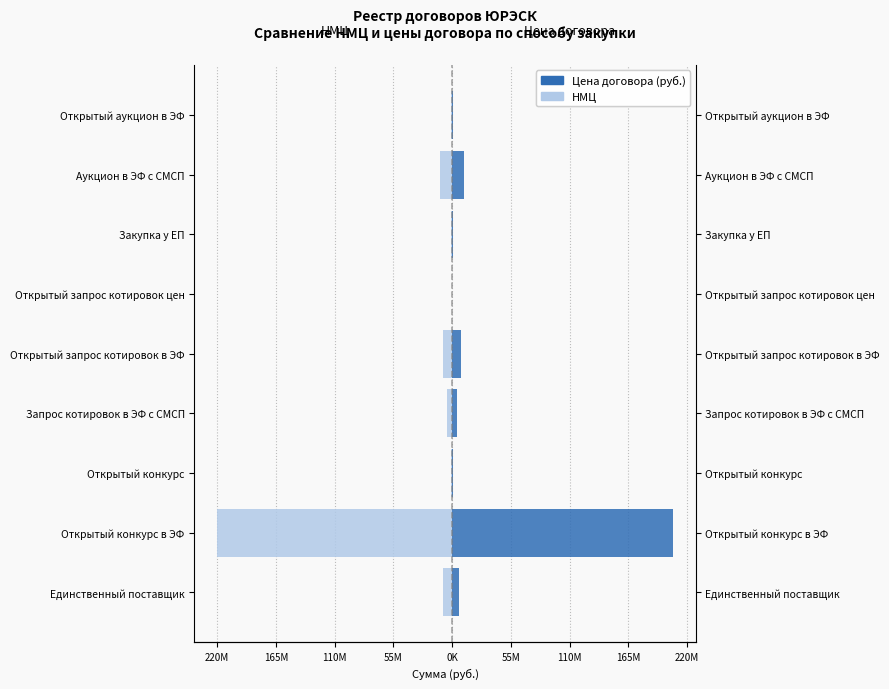

How many values in the Цена договора (руб.) series exceed 4515000?

4